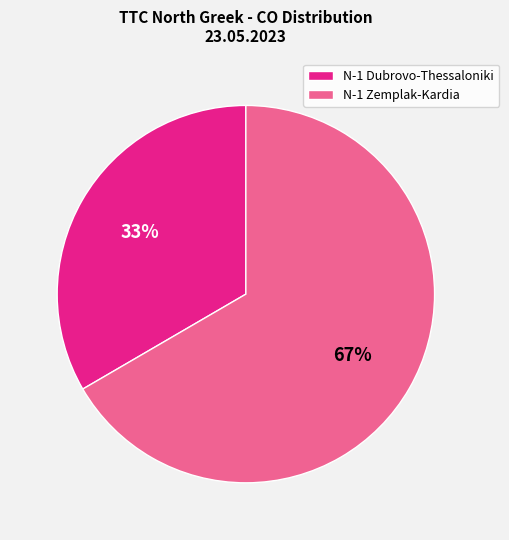

Approximately how many times larger is the value at N-1 Zemplak-Kardia compared to N-1 Dubrovo-Thessaloniki?

2.0